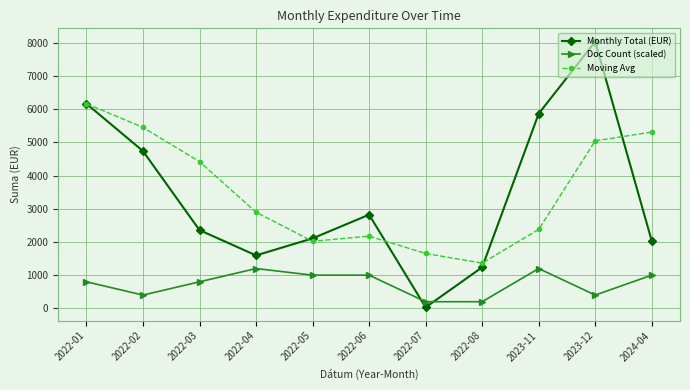

The Moving Avg series shows 6169.2 at 2022-01. True or false?

True